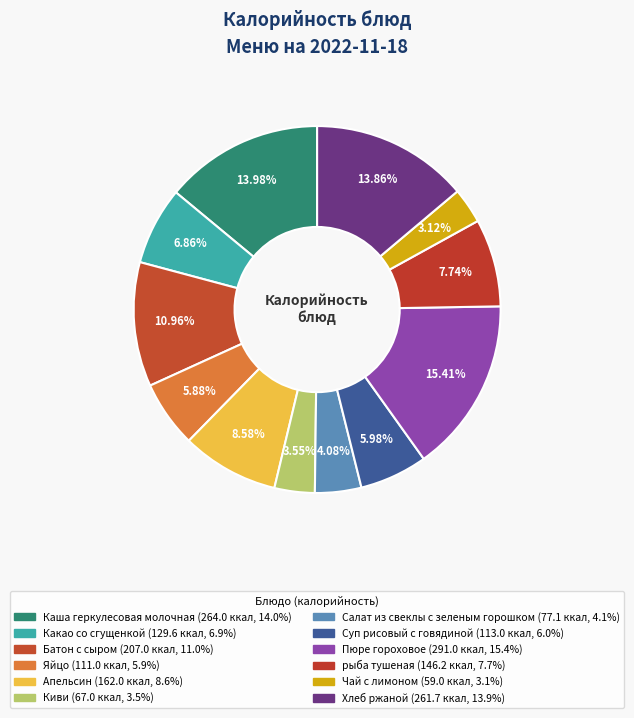

Is it true that Хлеб ржаной is 14% of the pie?

True